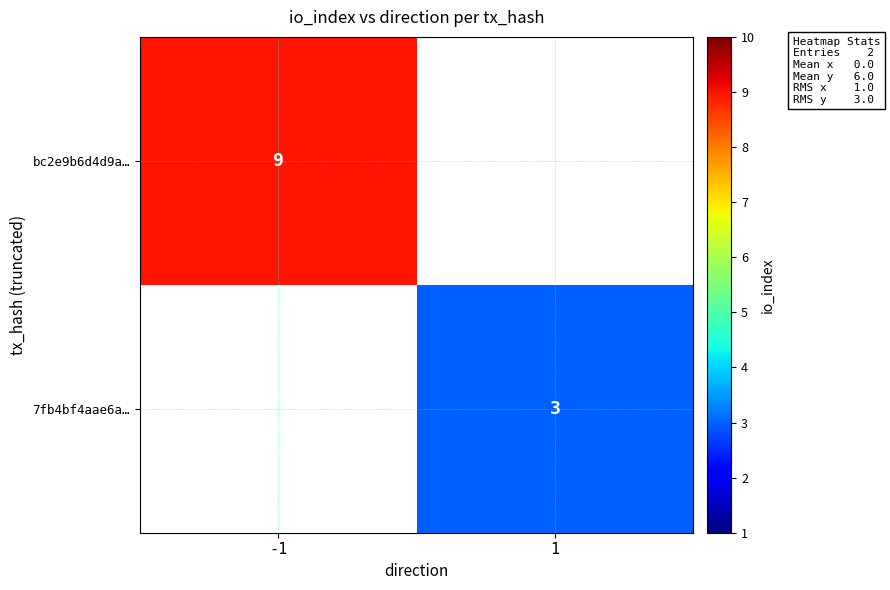

True or false: bc2e9b6d4d9a… has a value of 2 at -1.

False